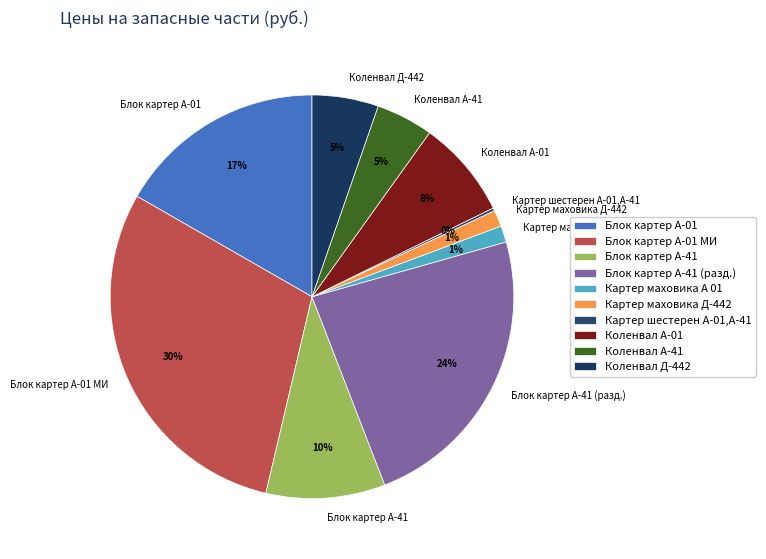

Is there any slice that represents more than half of the pie?

No